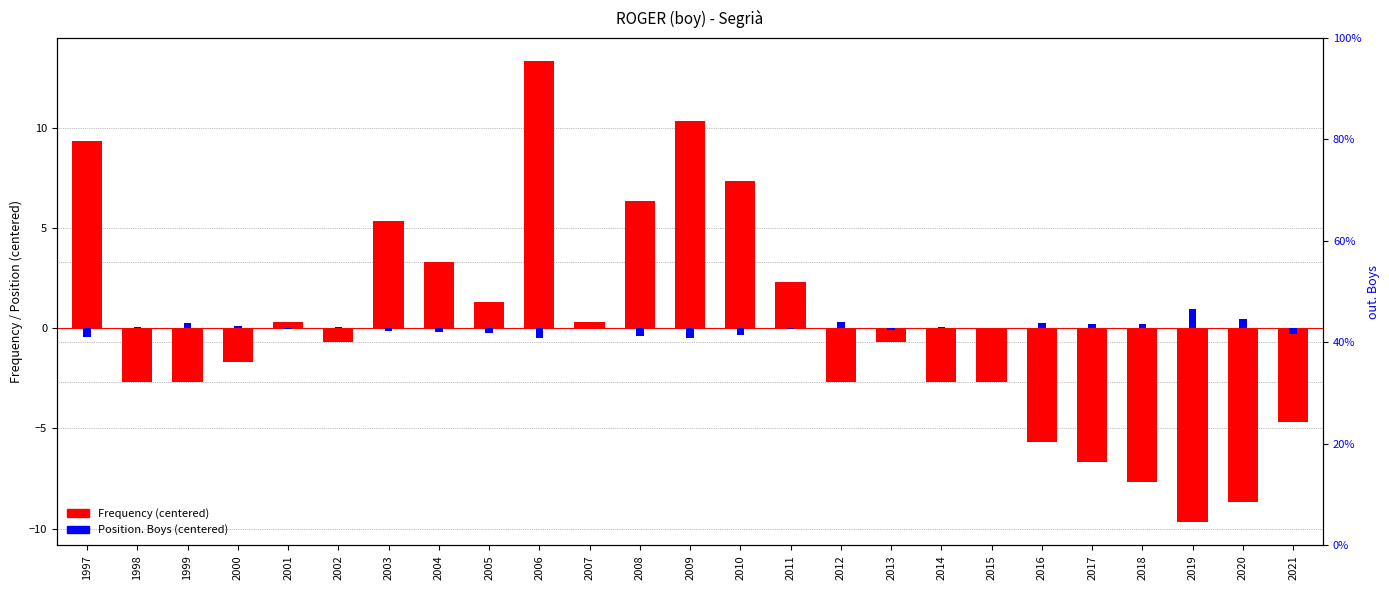

The Frequency (centered) series shows 7.3 at 2010. True or false?

True